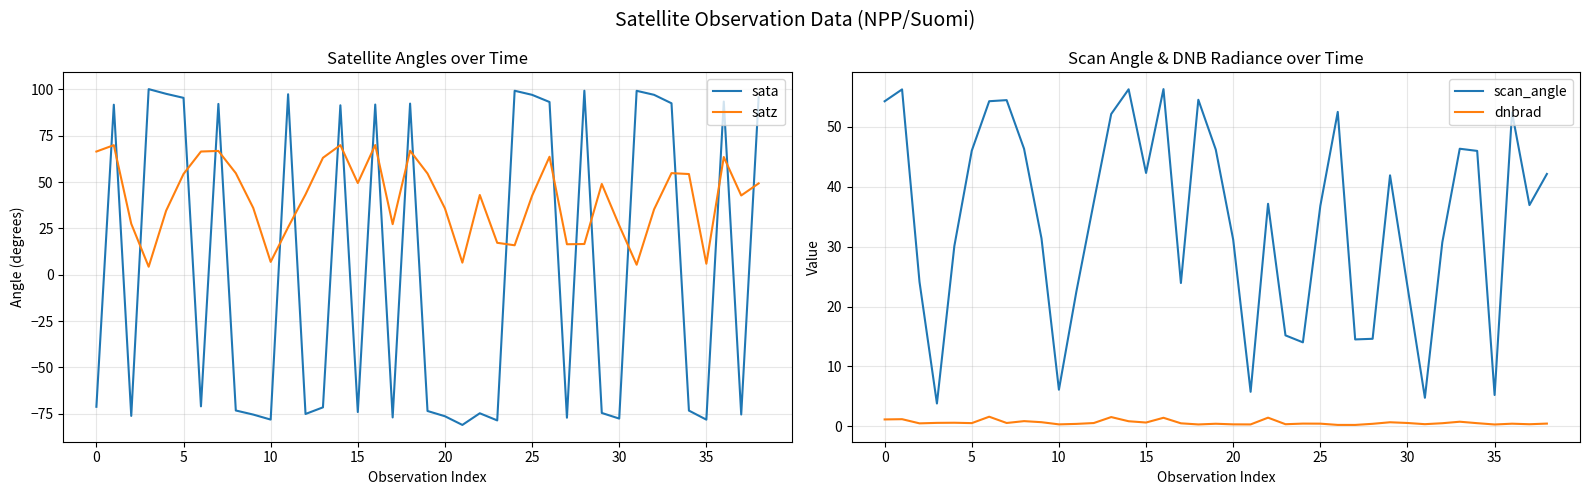

Reading left to right, extract all data points from this chart.

sata: -71.2	91.7	-76.1	100.1	97.6	95.4	-71.0	92.1	-73.2	-75.4	-78.1	97.4	-75.1	-71.5	91.4	-74.1	91.8	-77.0	92.3	-73.5	-76.3	-81.0	-74.7	-78.6	99.2	97.0	93.2	-77.1	99.3	-74.6	-77.6	99.2	97.0	92.5	-73.3	-78.2	93.4	-75.4	95.7
satz: 66.4	69.9	27.5	4.3	34.5	54.4	66.5	66.8	54.8	36.0	6.9	25.6	43.3	63.1	69.9	49.5	70.0	27.3	66.9	54.6	35.8	6.5	43.0	17.2	15.9	42.6	63.6	16.4	16.6	49.0	26.6	5.4	35.3	54.8	54.3	5.9	63.5	42.7	49.3
scan_angle: 54.3	56.3	24.1	3.8	30.1	46.0	54.3	54.5	46.3	31.4	6.1	22.5	37.4	52.1	56.3	42.3	56.3	23.9	54.5	46.2	31.2	5.8	37.2	15.2	14.0	36.8	52.5	14.5	14.6	41.9	23.4	4.8	30.7	46.4	46.0	5.2	52.4	36.9	42.1
dnbrad: 1.2	1.2	0.5	0.6	0.6	0.5	1.6	0.6	0.9	0.7	0.3	0.4	0.6	1.6	0.9	0.6	1.4	0.5	0.3	0.4	0.3	0.3	1.5	0.4	0.5	0.5	0.2	0.2	0.4	0.7	0.6	0.4	0.5	0.8	0.5	0.3	0.5	0.4	0.5